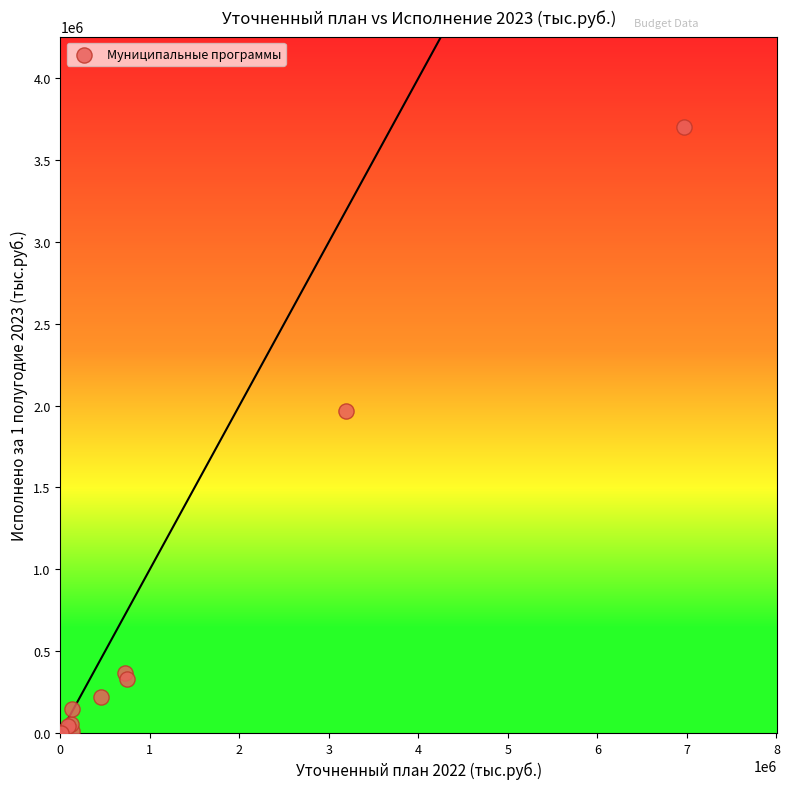

What Y value in the scatter plot is closest to 1849368?

1964343.2